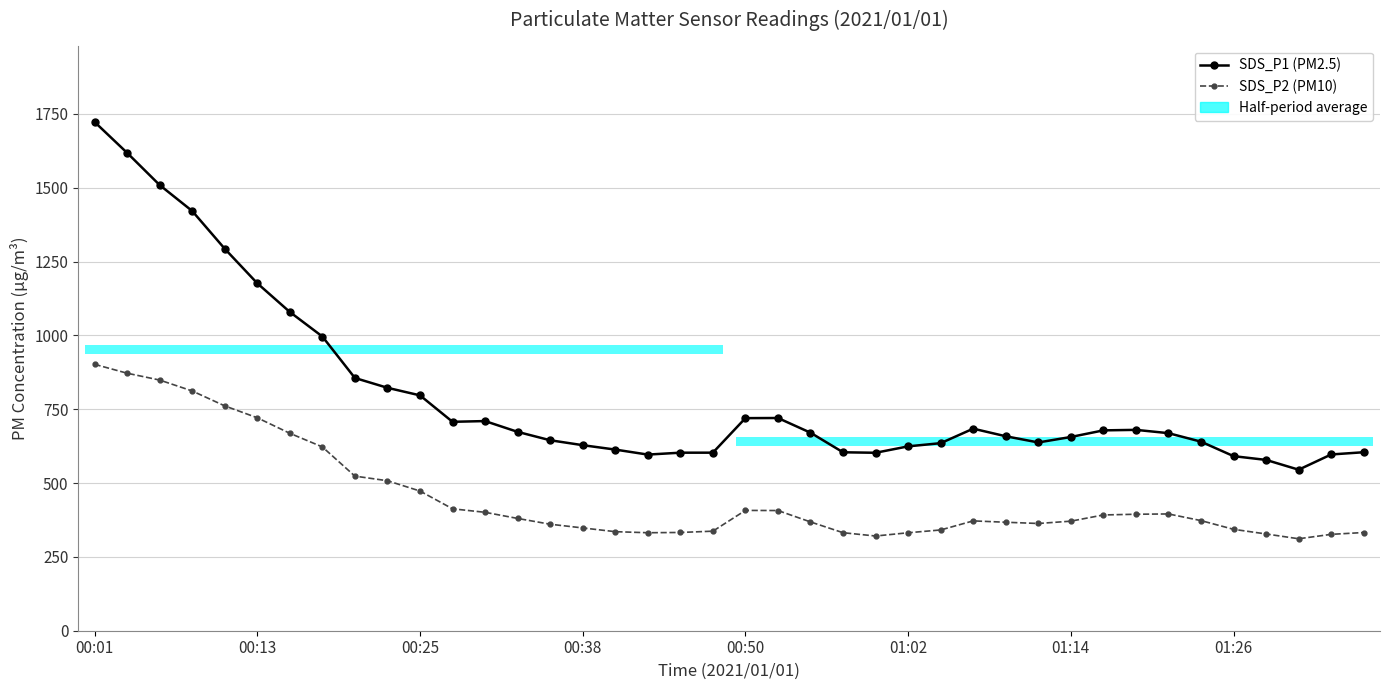

The value of SDS_P1 (PM2.5) at 00:50 is 803.0. True or false?

False